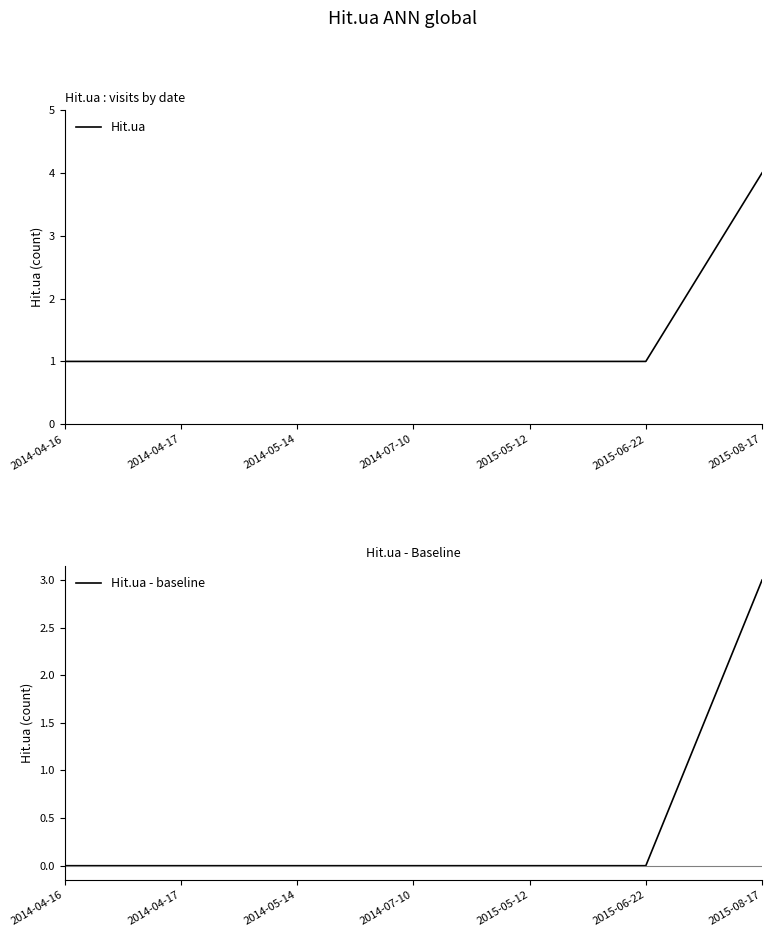

Rank the categories by Hit.ua - baseline value from lowest to highest.

2014-04-16, 2014-04-17, 2014-05-14, 2014-07-10, 2015-05-12, 2015-06-22, 2015-08-17